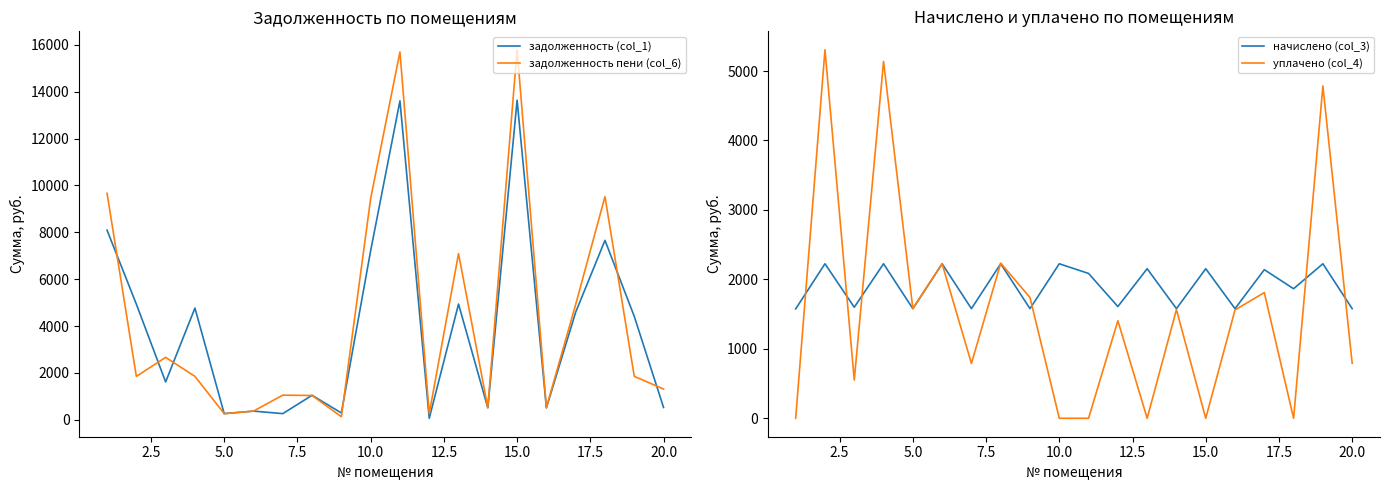

Which series ends up on top after the final intersection of задолженность пени (col_6) and задолженность (col_1)?

задолженность пени (col_6)